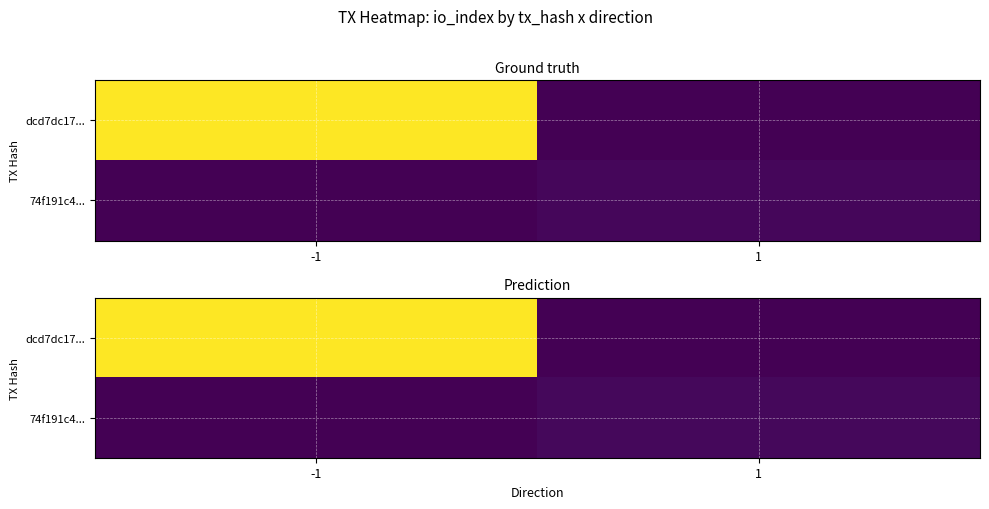

Which category has the highest value across all series?

-1